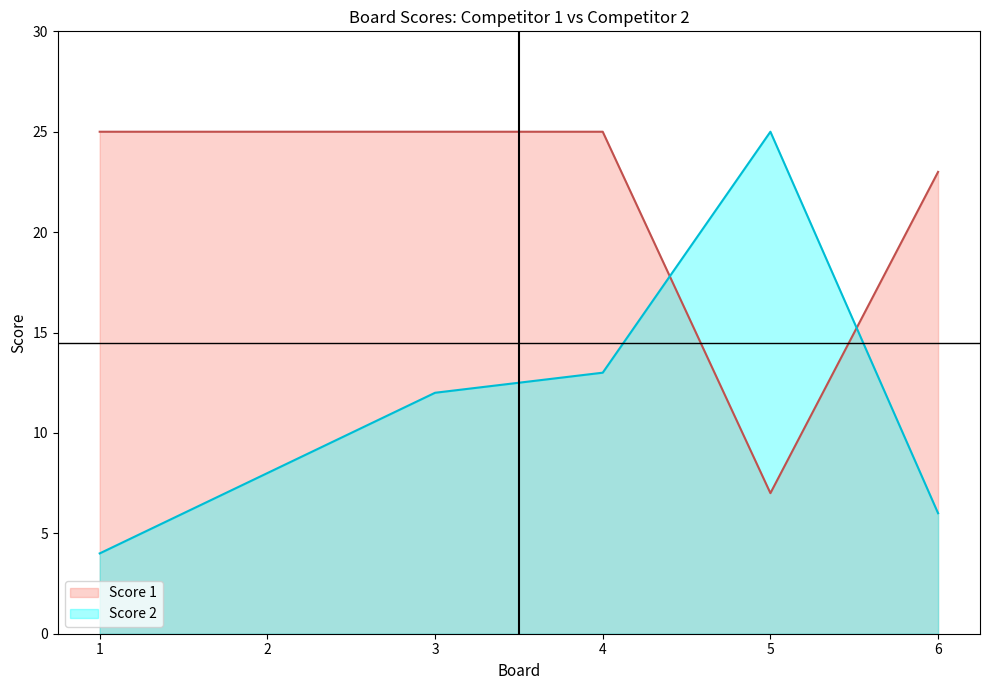

True or false: Score 2 and Score 1 cross at least once.

True